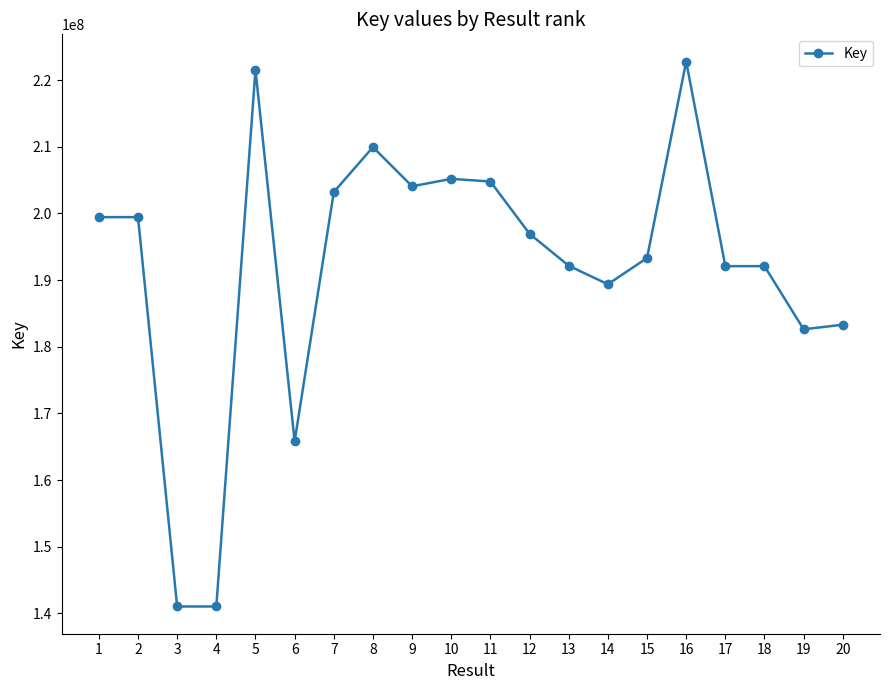

The chart shows a value of 183313615 at 20. True or false?

True